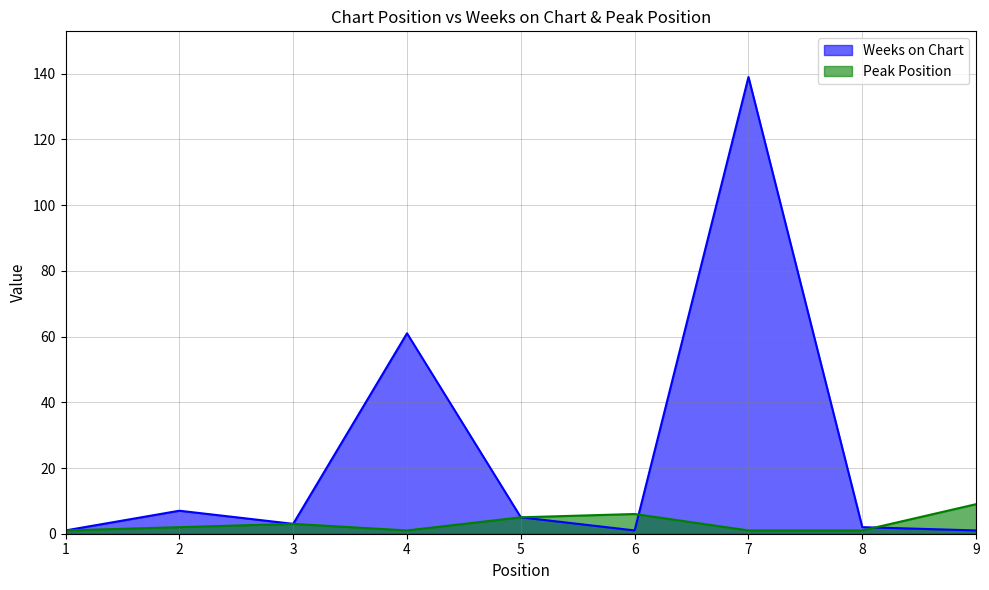

Between which two adjacent categories do Peak Position and Weeks on Chart first intersect?

6 and 7